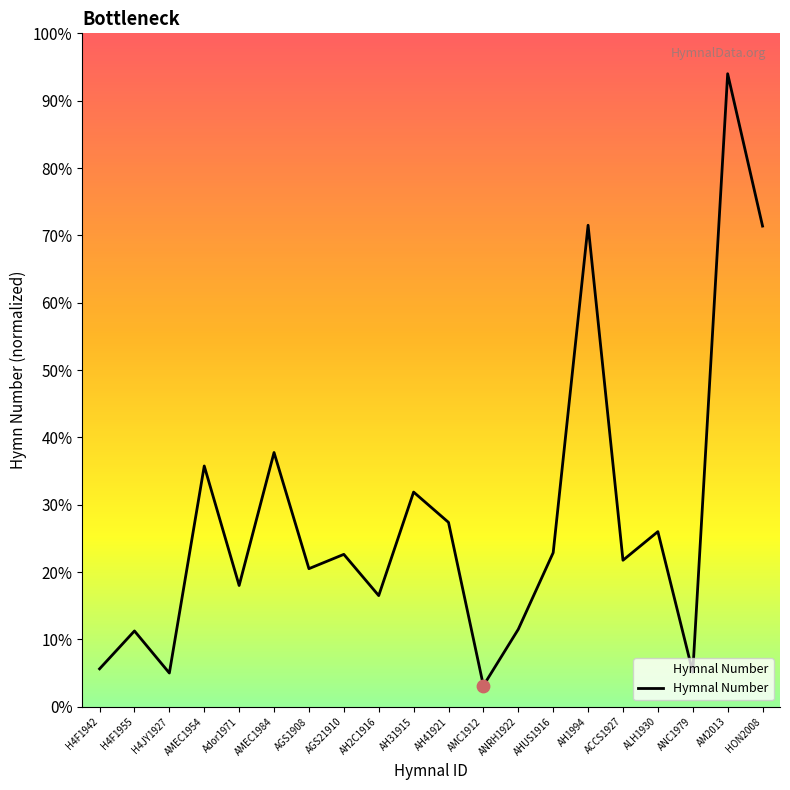

Which has a higher value, AGS1908 or AH2C1916?

AGS1908